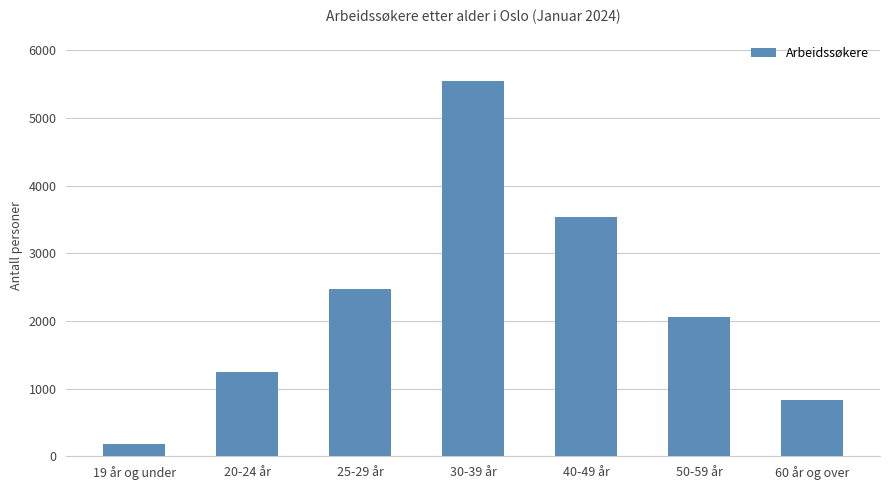

How many series are shown in this chart?

1